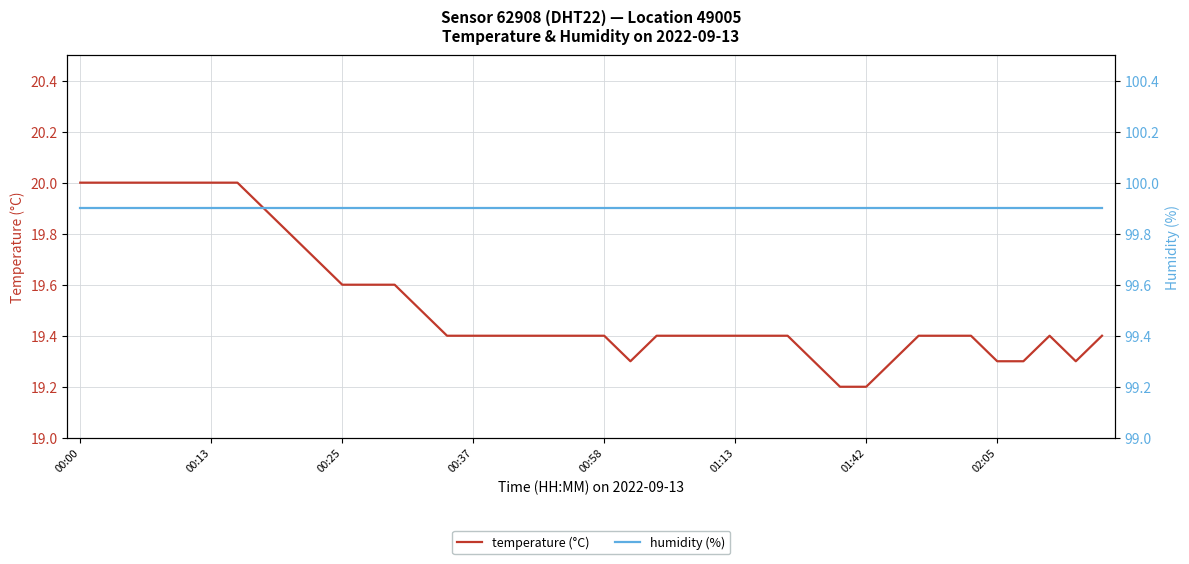

What is the highest value of the temperature (°C) series?

20.0